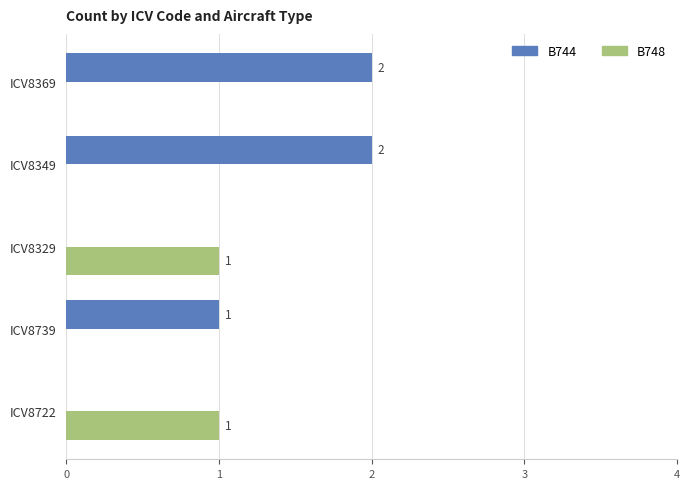

Is the value of B748 at ICV8739 greater than the value of B744 at ICV8739?

No